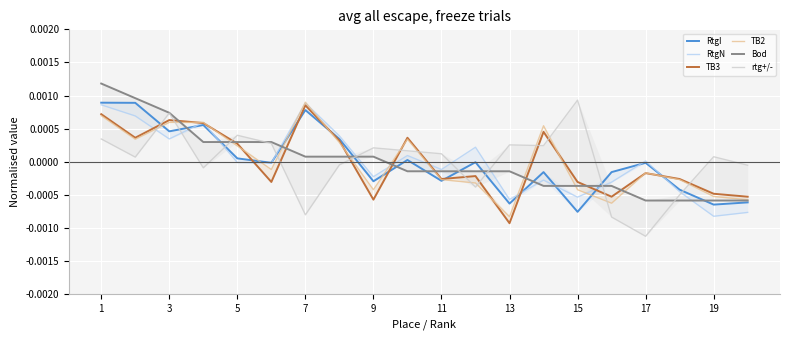

How many values in TB3 are above zero?

9